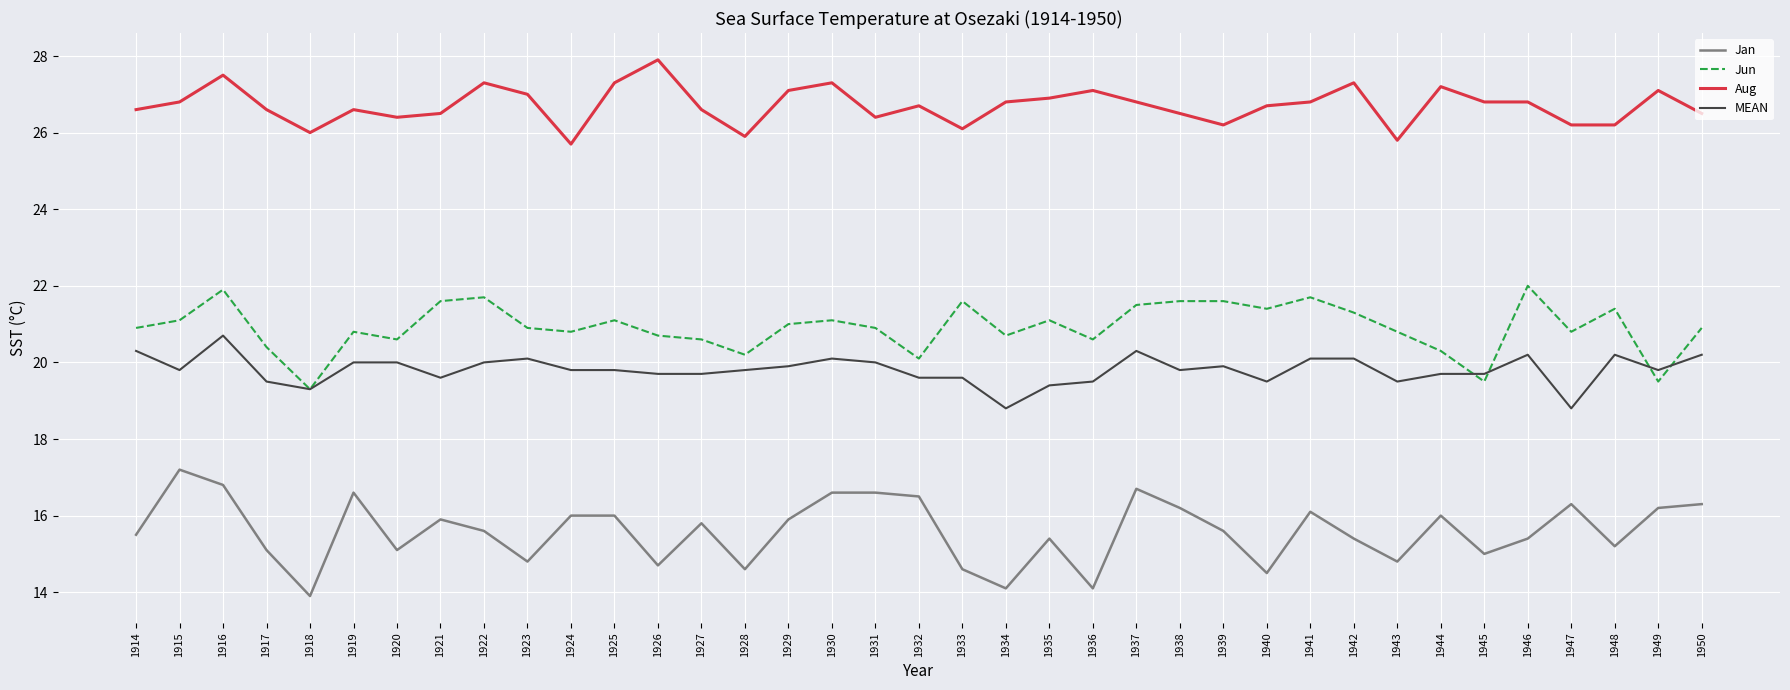

Where does the Jun series first go above 20?

1914